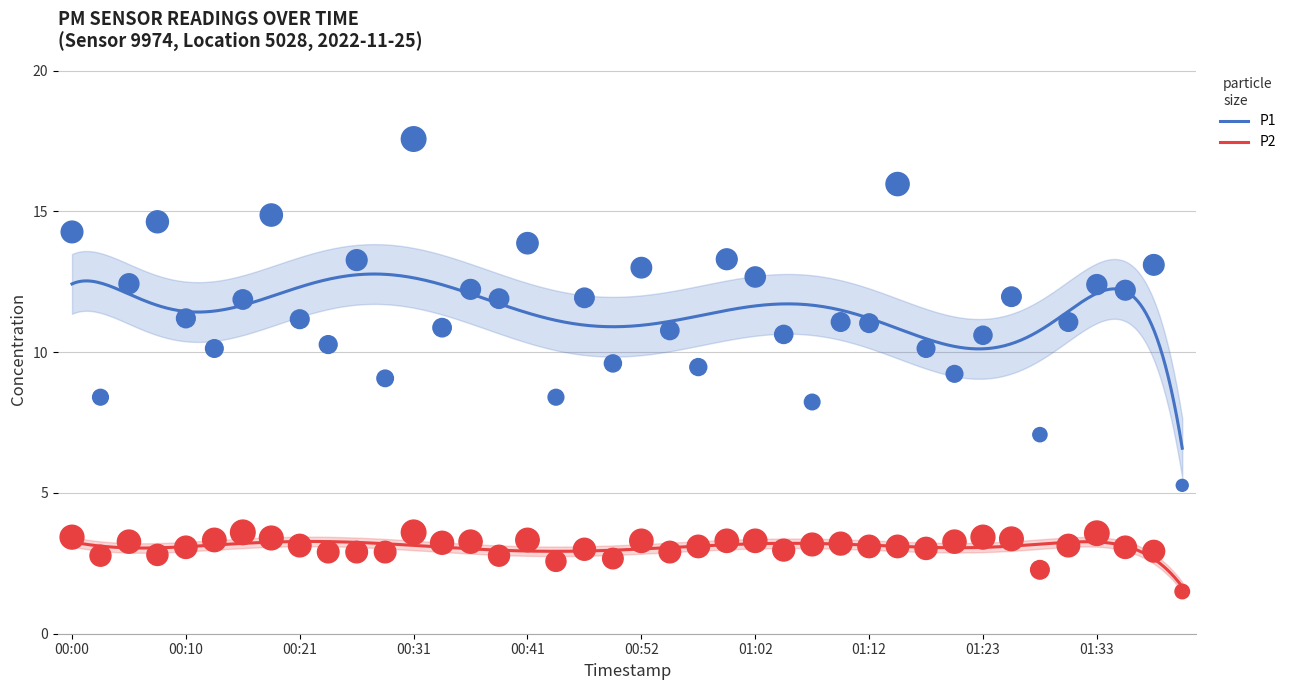

Is the value of P1 at 00:00 greater than the value of P2 at 01:28?

Yes